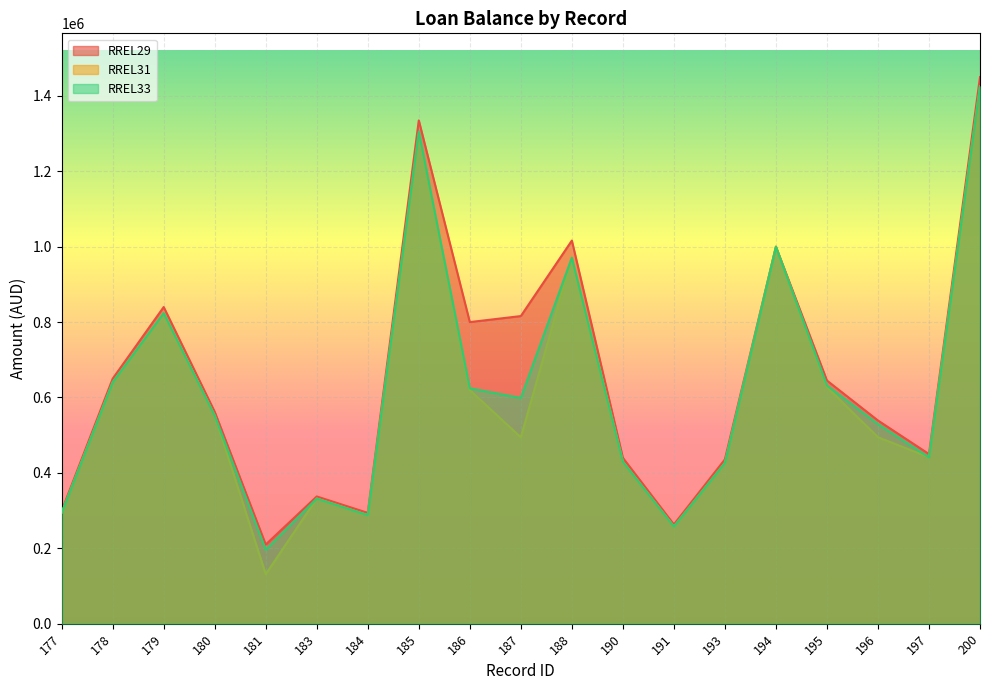

True or false: RREL33 has a value of 888671.8 at 180.

False